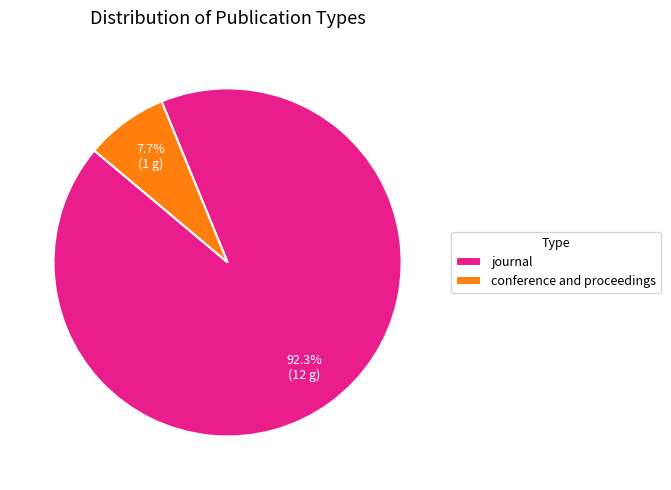

Approximately how many times larger is the value at journal compared to conference and proceedings?

12.0